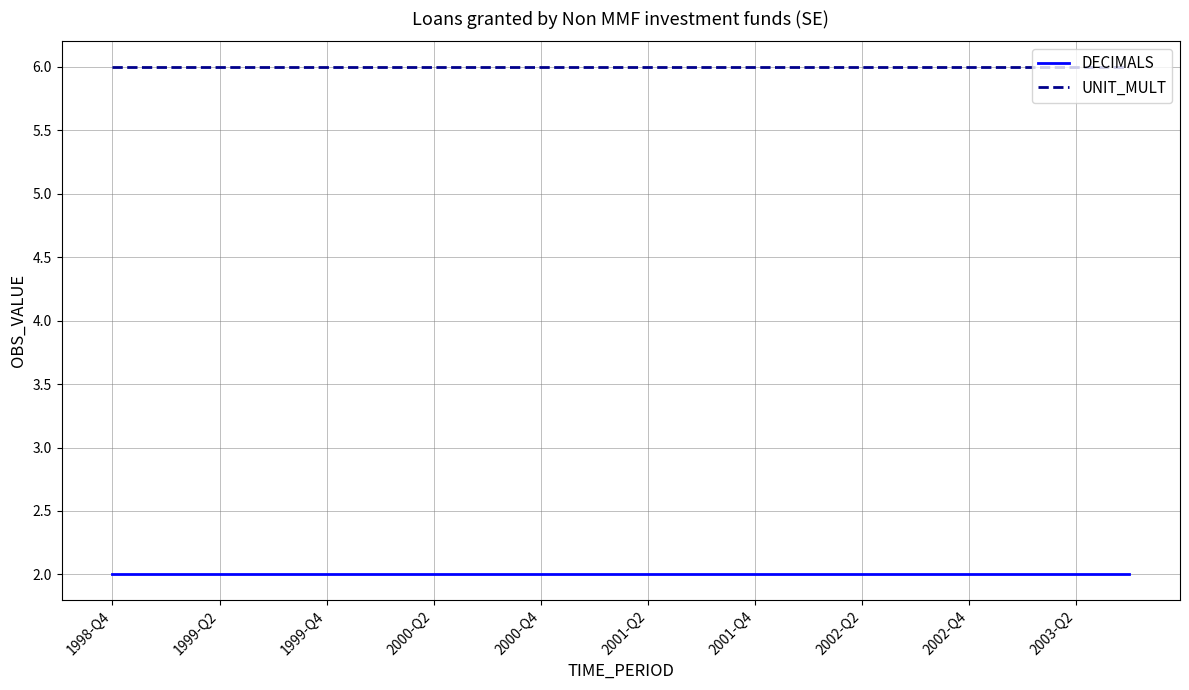

What is the greatest value displayed?

6